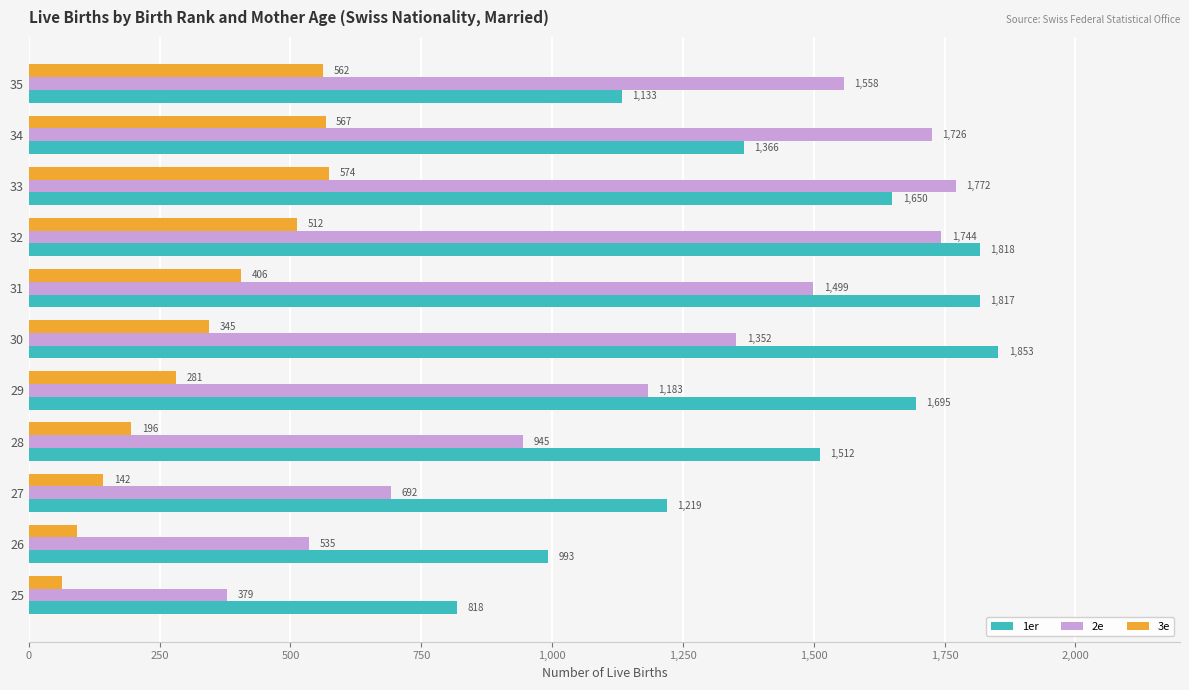

Rank the series by their maximum value, from highest to lowest.

1er, 2e, 3e